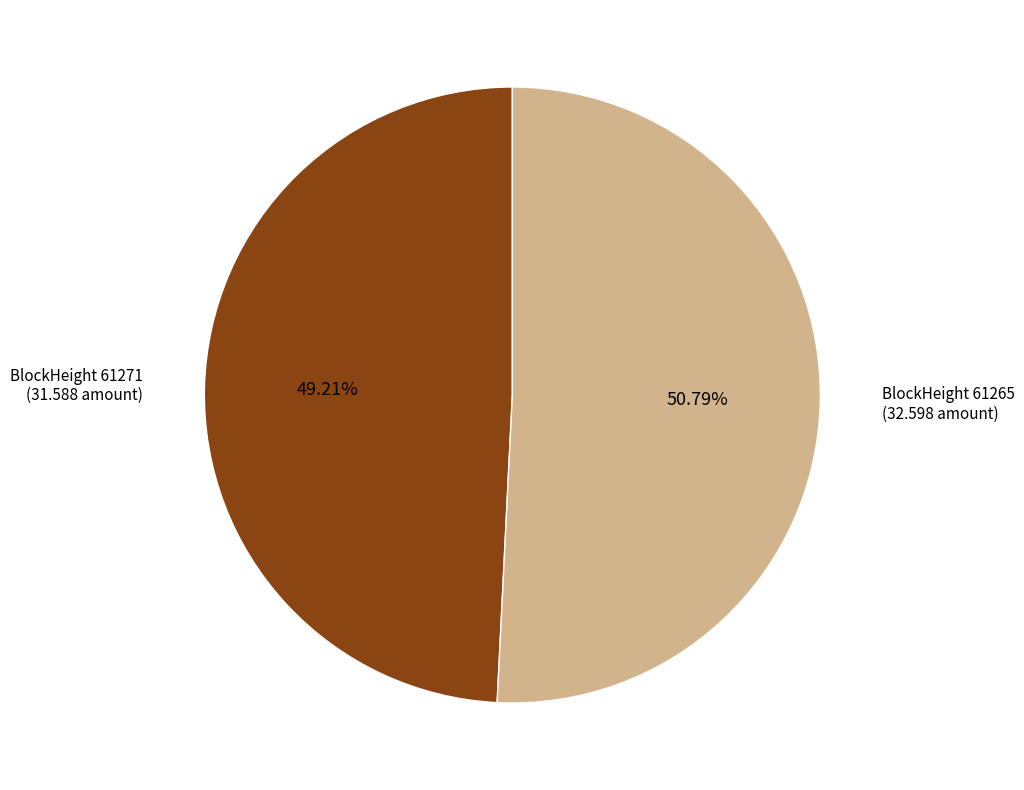

To the nearest percent, what is the average slice percentage?

50%